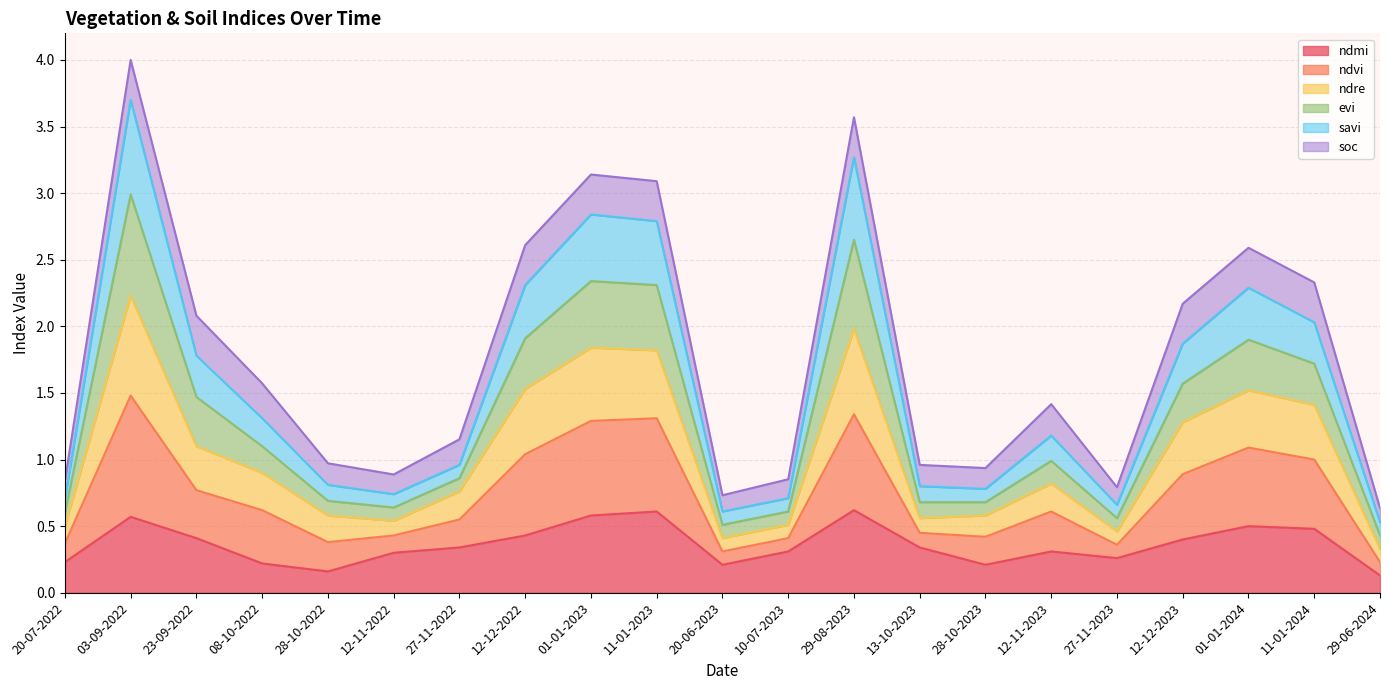

Is the value of ndre at 01-01-2023 greater than the value of savi at 08-10-2022?

Yes